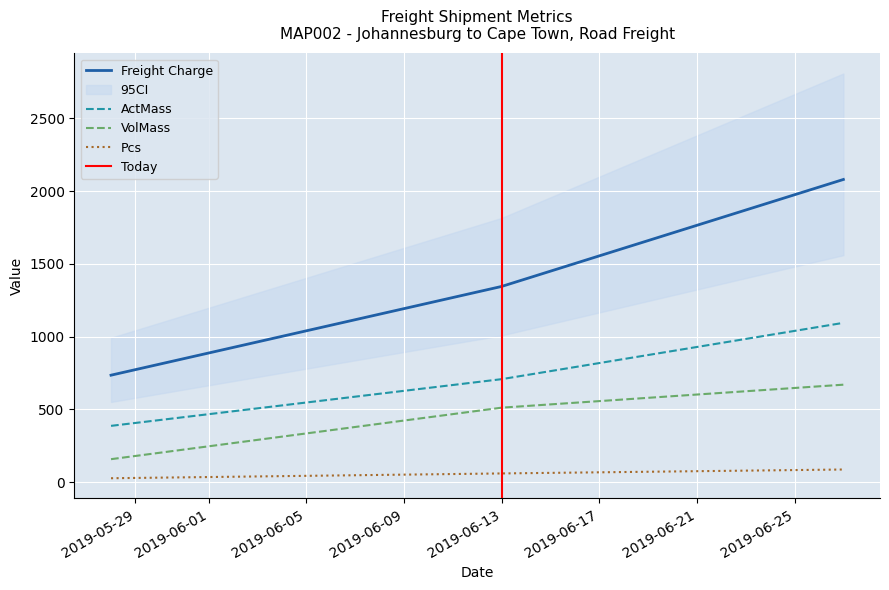

What is the lowest value of the VolMass series?

158.0